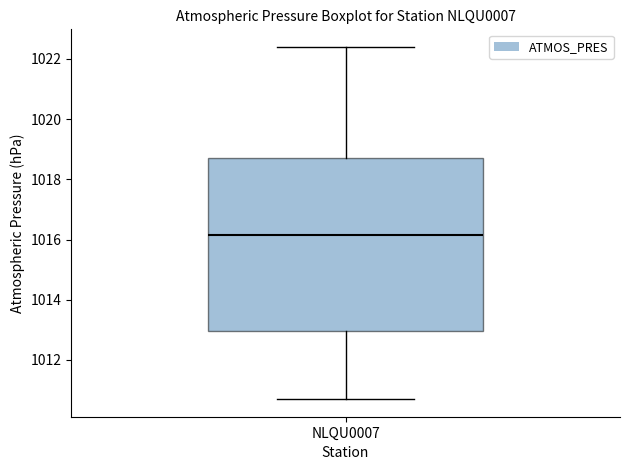

Transcribe this box plot: give where the median line is, the range the box spans, and where the two whiskers end, as read against the y-axis. The values are not printed on the chart, so give them approximately, as read against the axis.

median 1016.2, box 1013.0 to 1018.8, whiskers 1010.8 to 1022.4